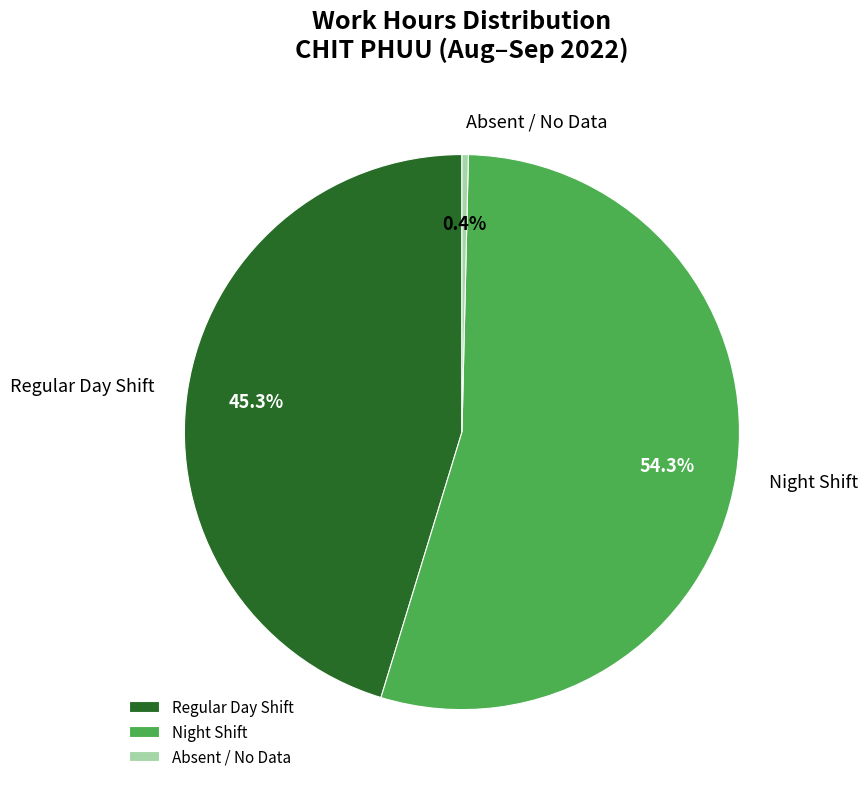

How many slices are in this pie chart?

3